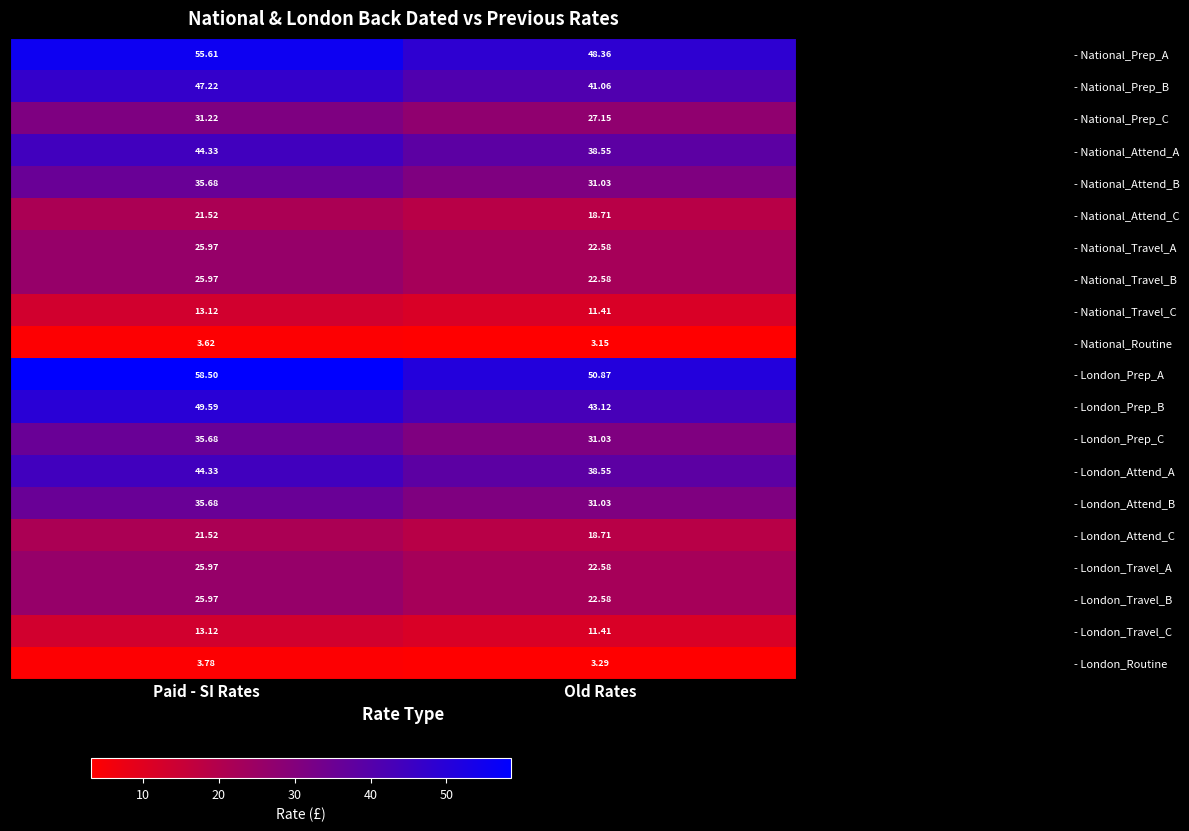

At which label does - National_Travel_B first exceed 25?

Paid - SI Rates